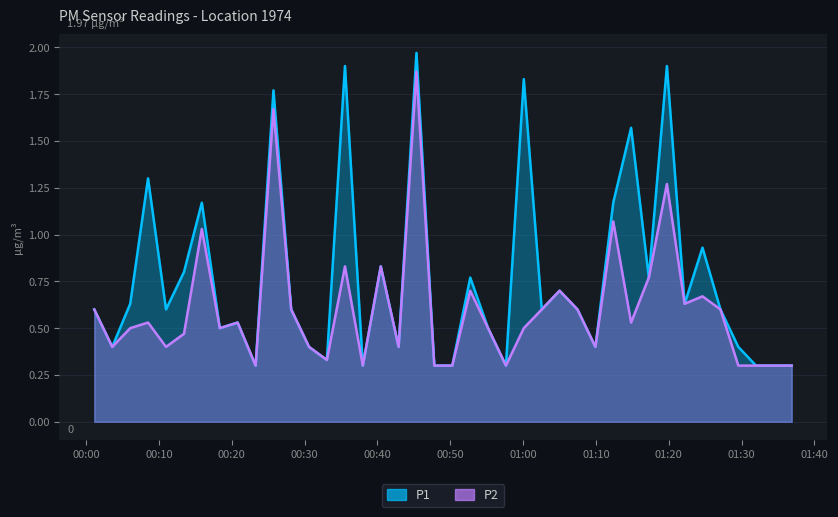

Which series changed the most between 2023-03-01T00:13:27 and 2023-03-01T01:09:56?

P1